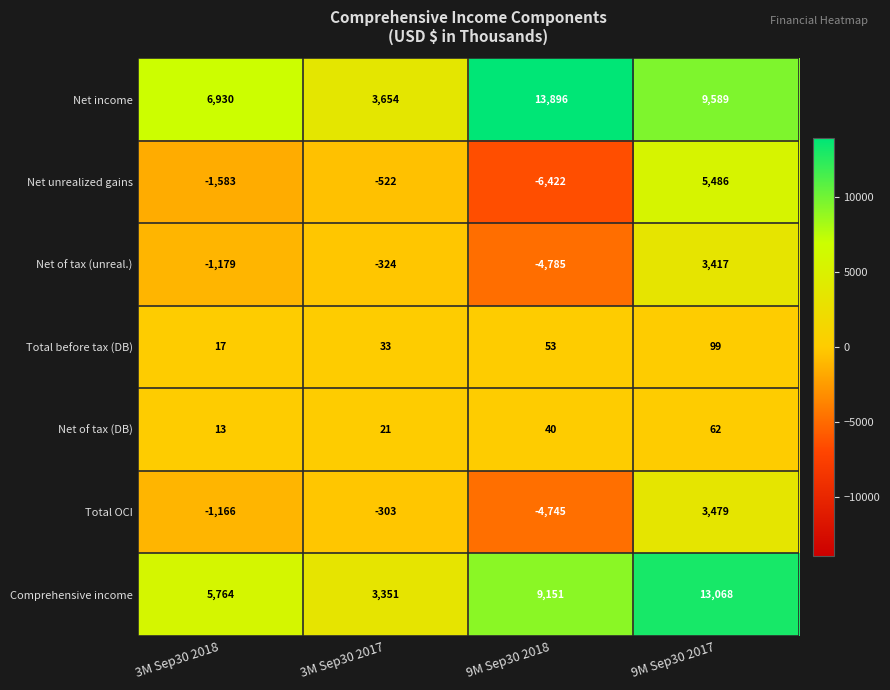

At 9M Sep30 2017, list the series in order from smallest to largest.

Net of tax (DB), Total before tax (DB), Net of tax (unreal.), Total OCI, Net unrealized gains, Net income, Comprehensive income